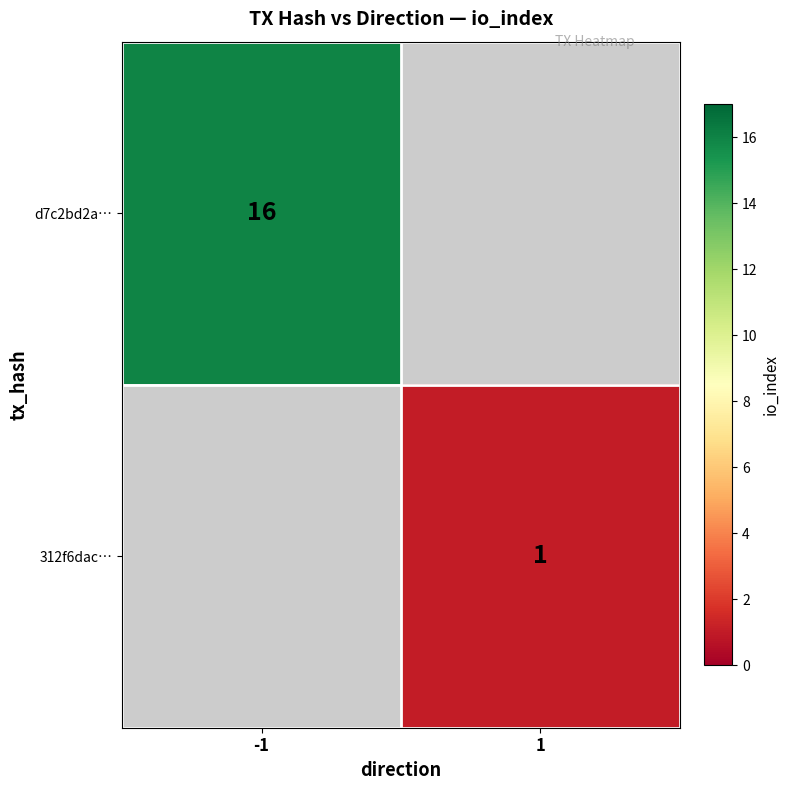

Is it true that 312f6dac… equals 2 at 1?

False